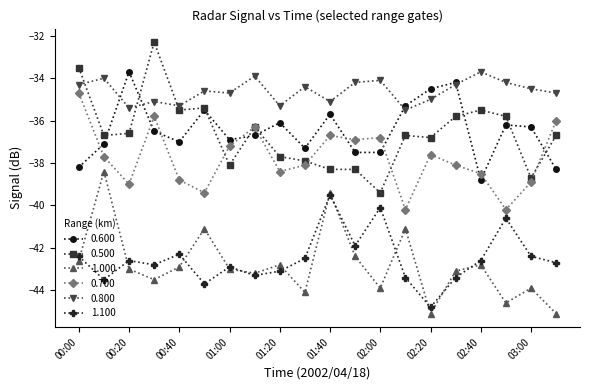

True or false: 0.800 and 0.700 intersect in this chart.

False